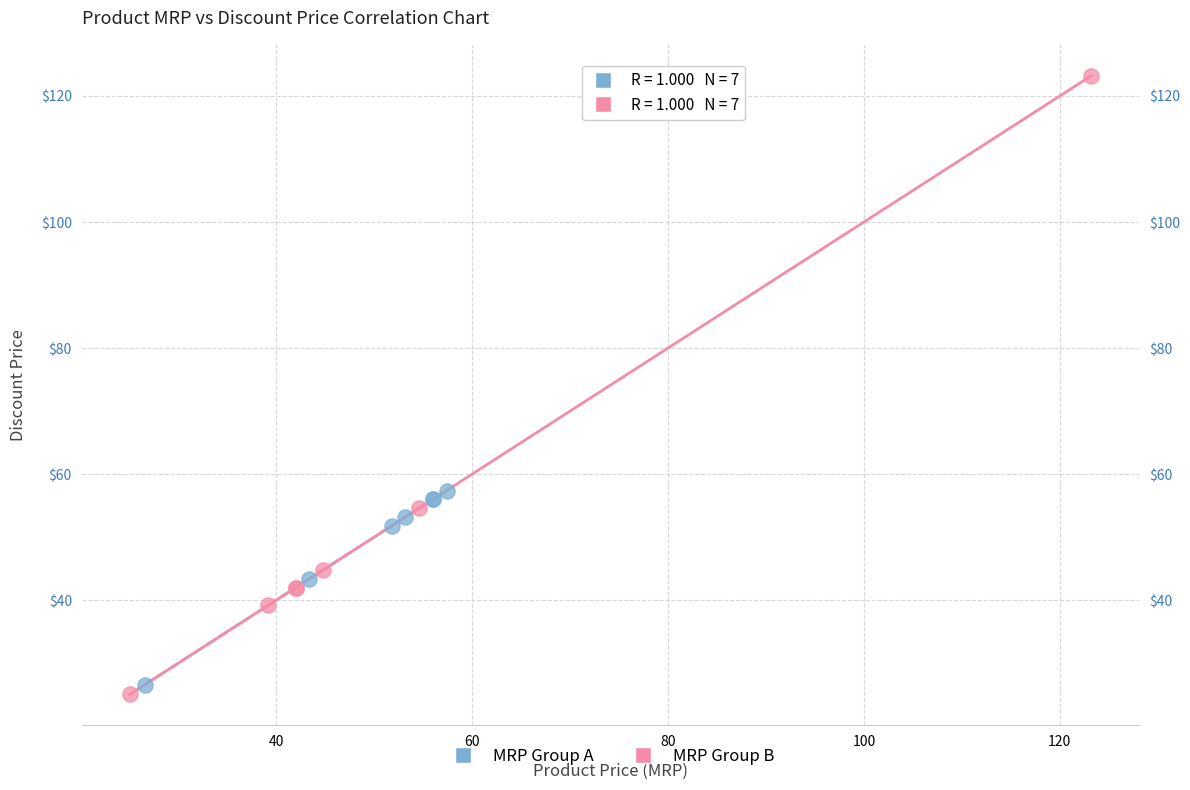

Which series reaches the maximum Y coordinate?

MRP Group B